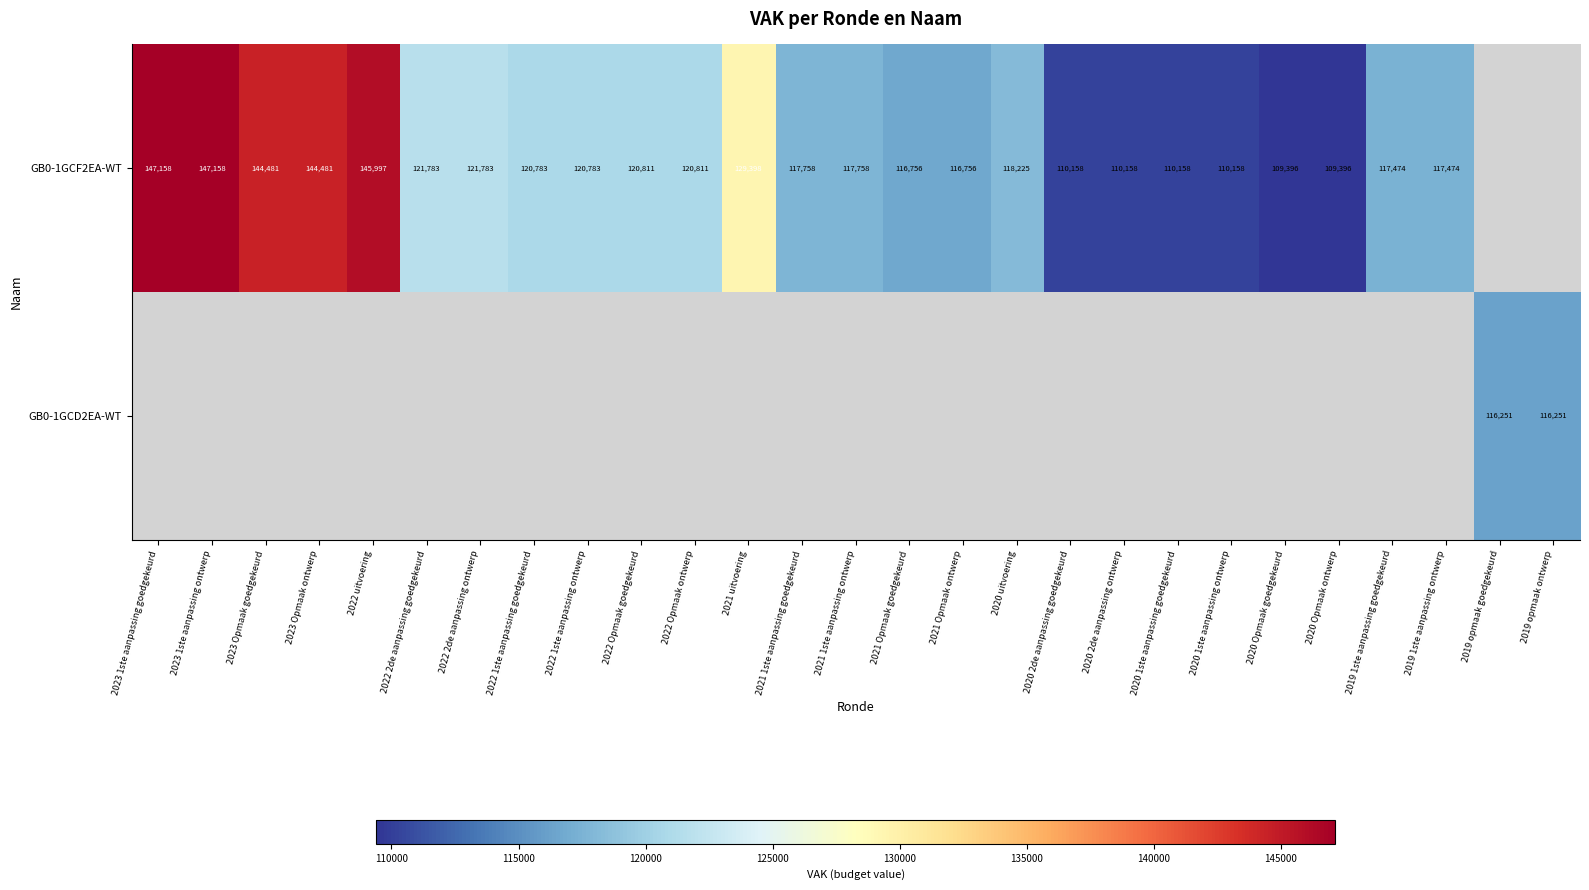

The GB0-1GCF2EA-WT series shows 212587 at 2020 uitvoering. True or false?

False